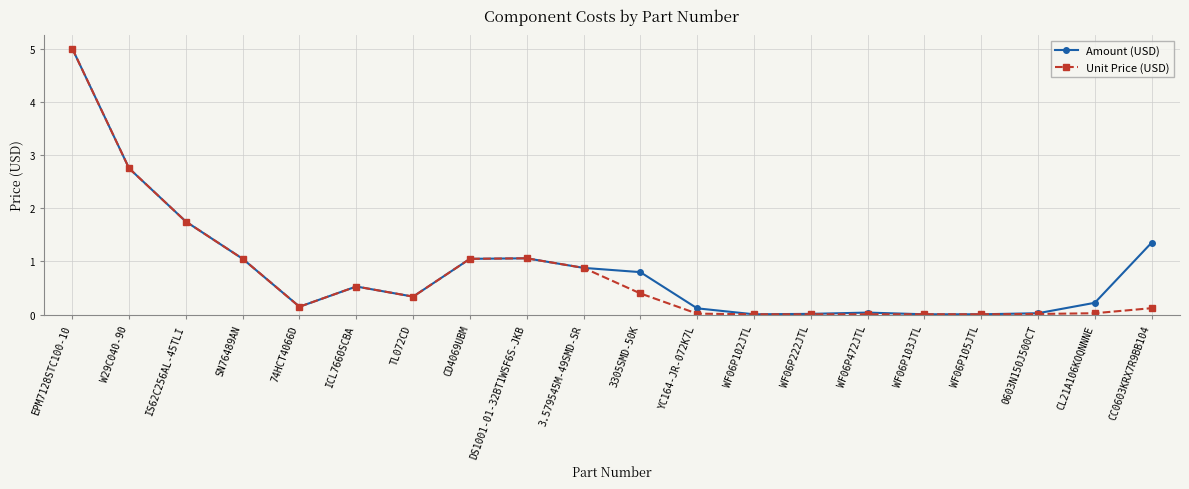

What is the label of the 7th point from the left?

TL072CD